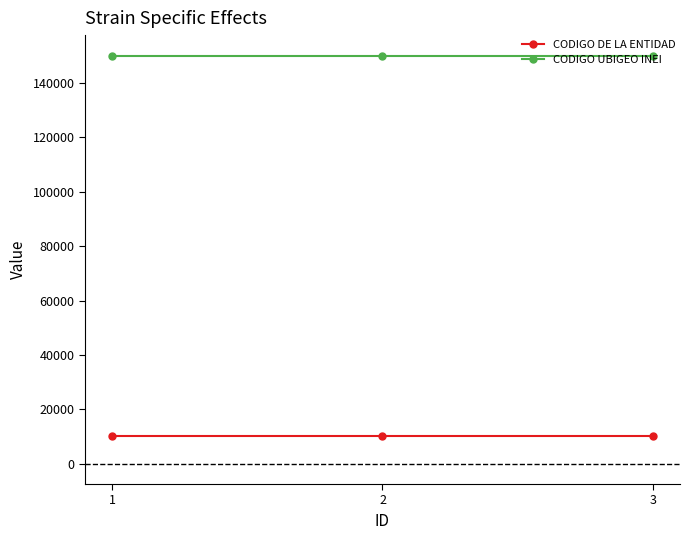

True or false: CODIGO DE LA ENTIDAD has a value of 10069 at 3.

True